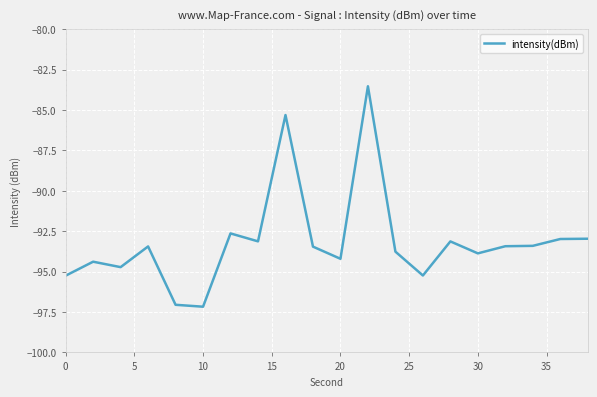

How many distinct data groups are displayed?

1